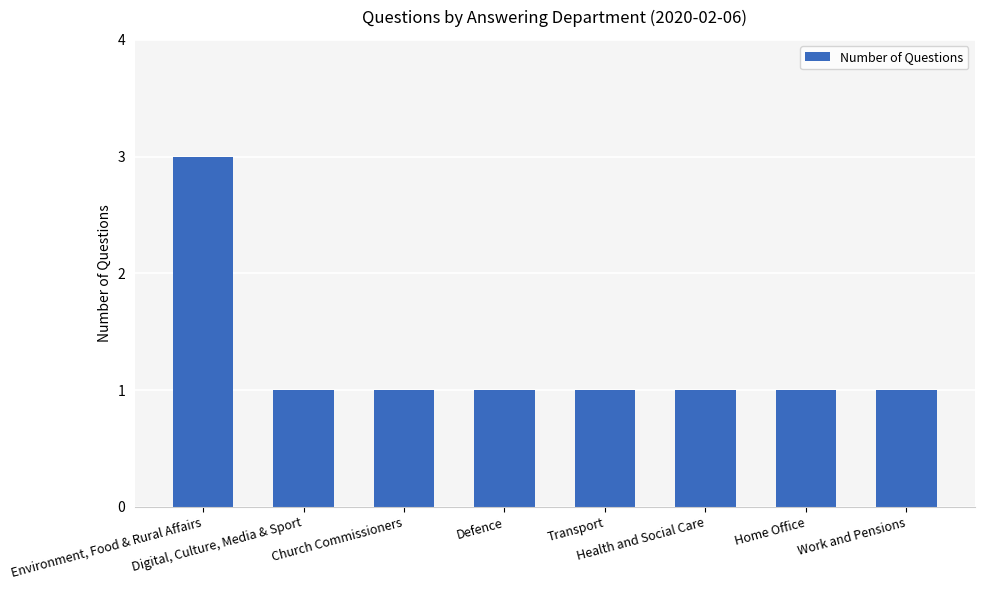

What is the average value?

1